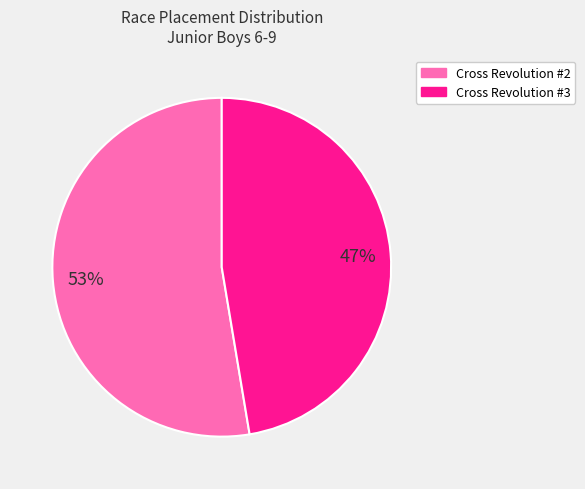

The Cross Revolution #3 slice represents 47% of the pie. True or false?

True